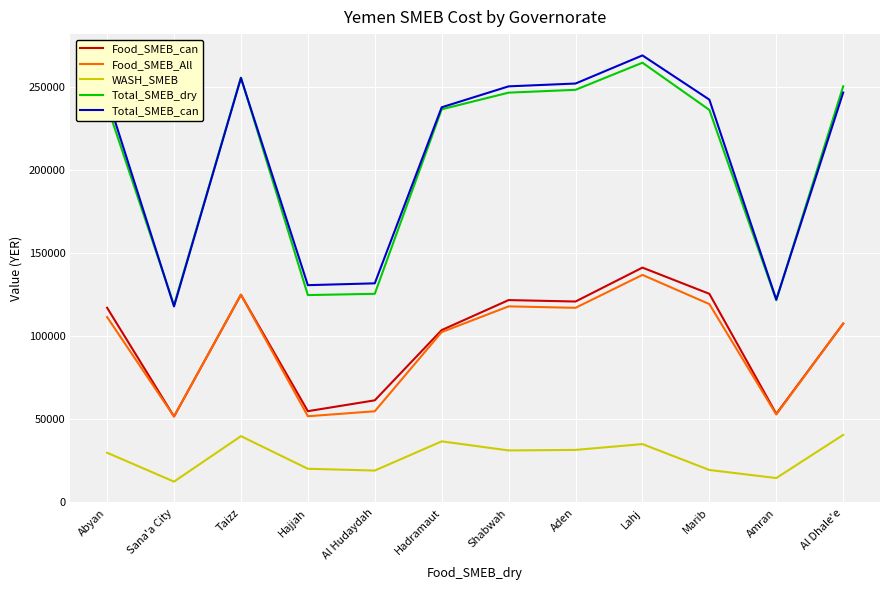

True or false: WASH_SMEB and Food_SMEB_All intersect in this chart.

False